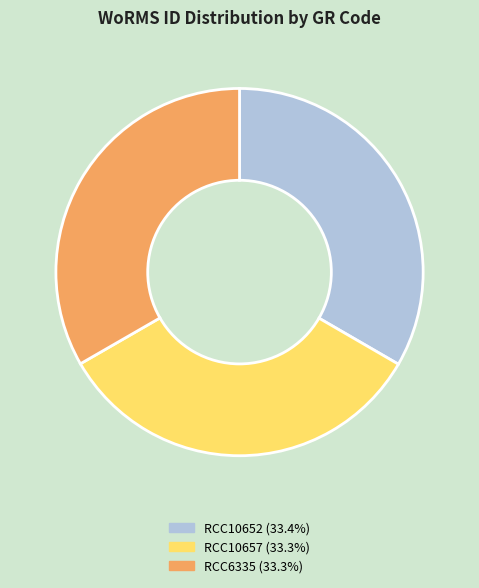

True or false: RCC10657 accounts for 27% of the total.

False